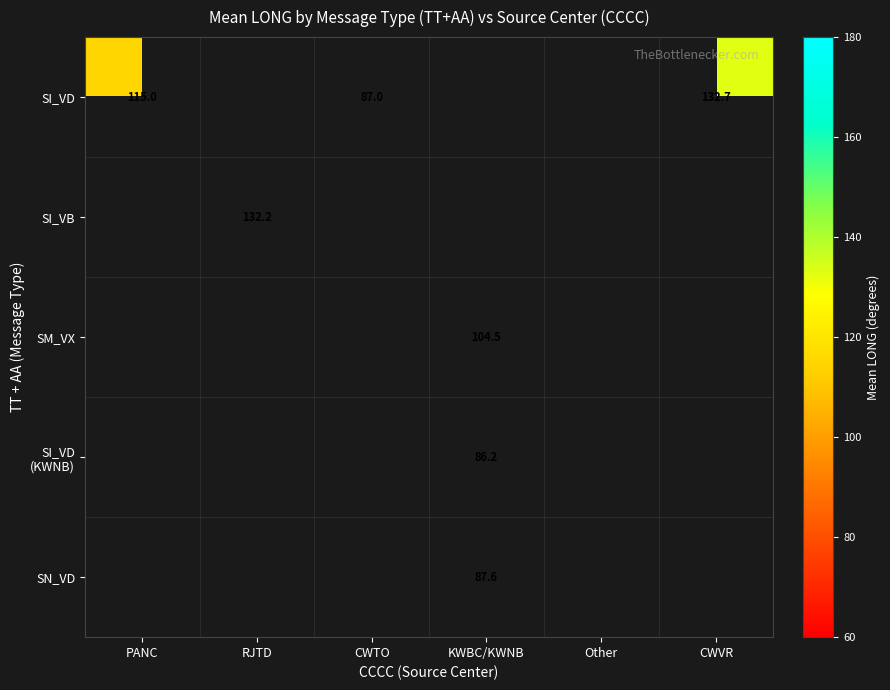

At CWVR, list the series in order from smallest to largest.

SI_VD, SI_VB, SM_VX, SI_VD (KWNB), SN_VD